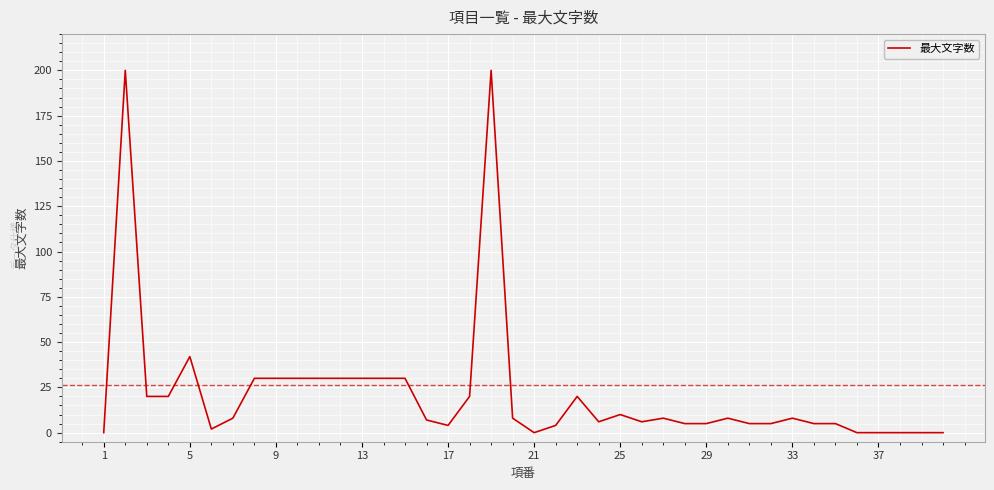

What is the difference between the maximum and minimum values?

200